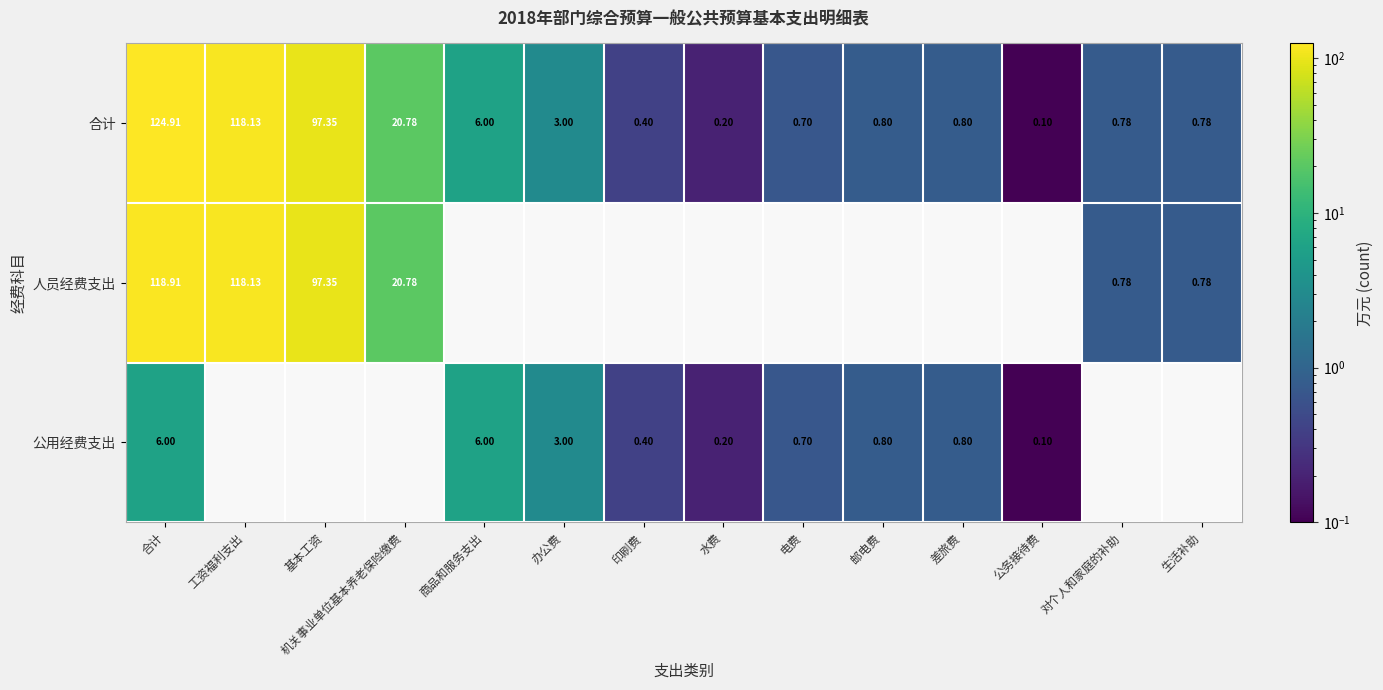

At which label does 合计 reach its minimum?

公务接待费